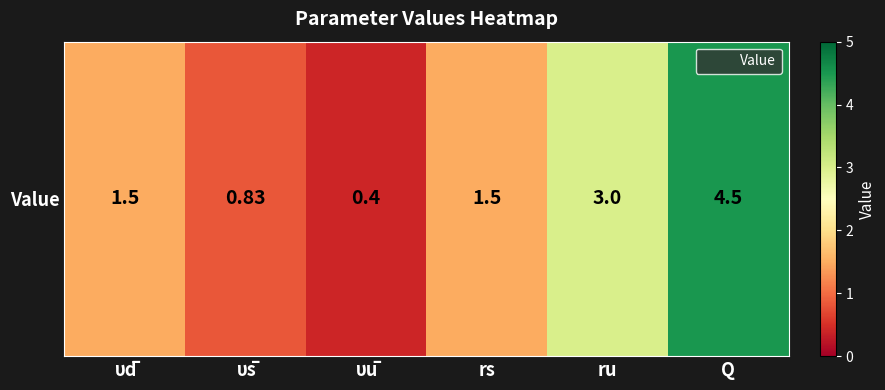

How many values exceed 1?

4